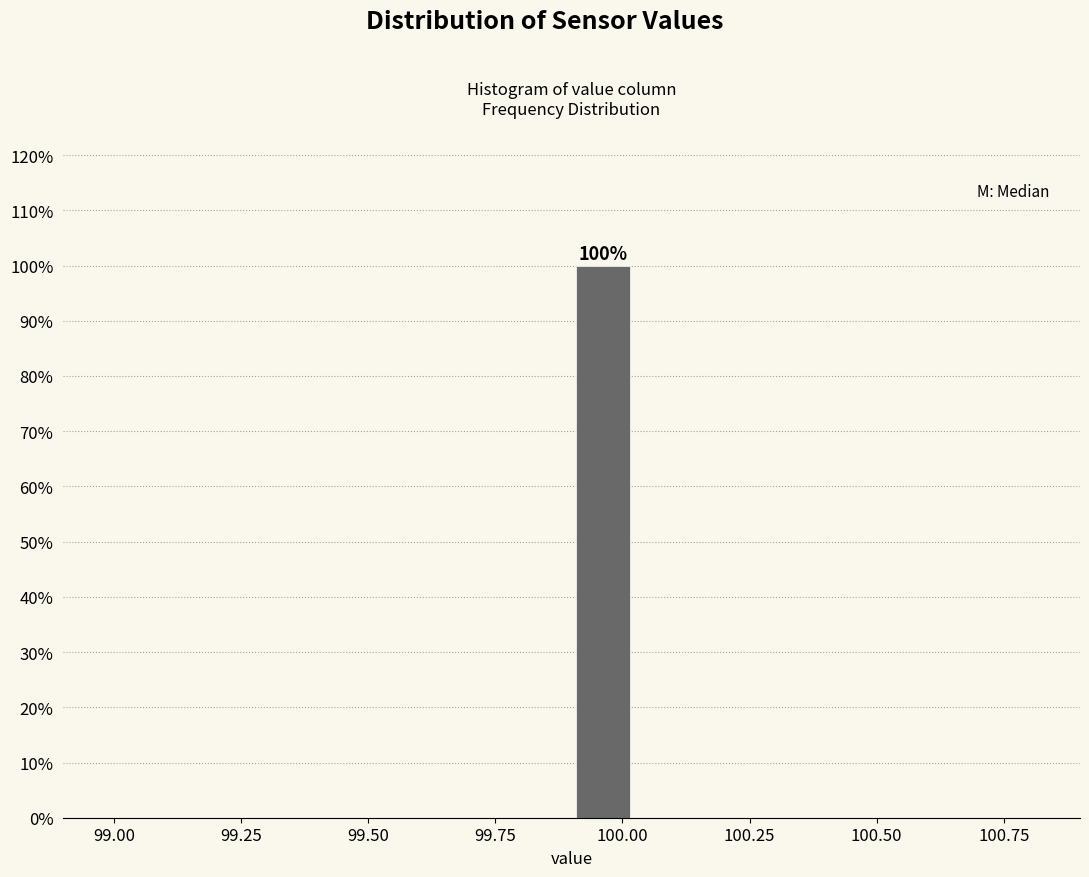

Read against the x-axis, roughly where is the centre of the tallest bar?

99.95